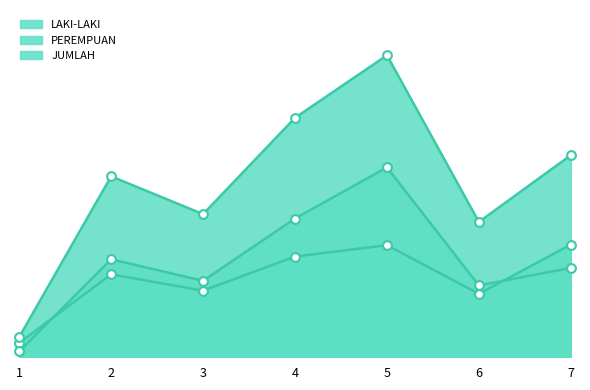

Which series has the largest Y range (max minus min)?

JUMLAH